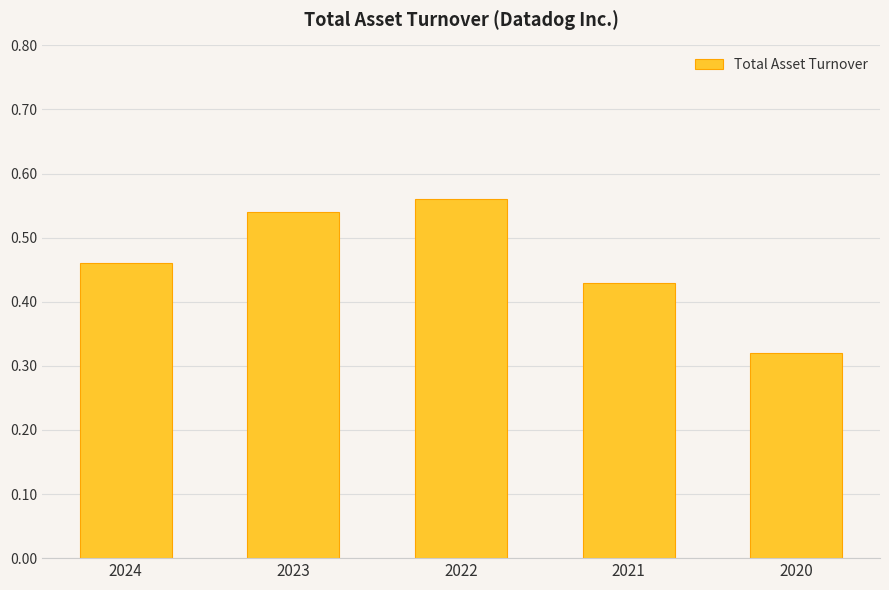

What is the difference between the maximum and minimum values?

0.2